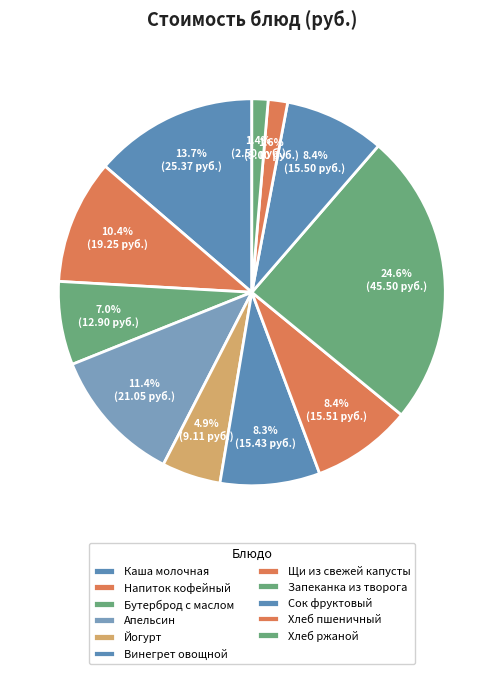

What percentage is NOT represented by Щи из свежей капусты?

91.6%